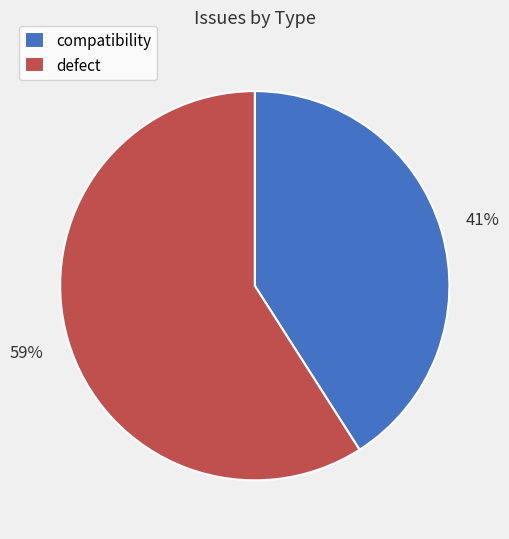

How many slices are in this pie chart?

2